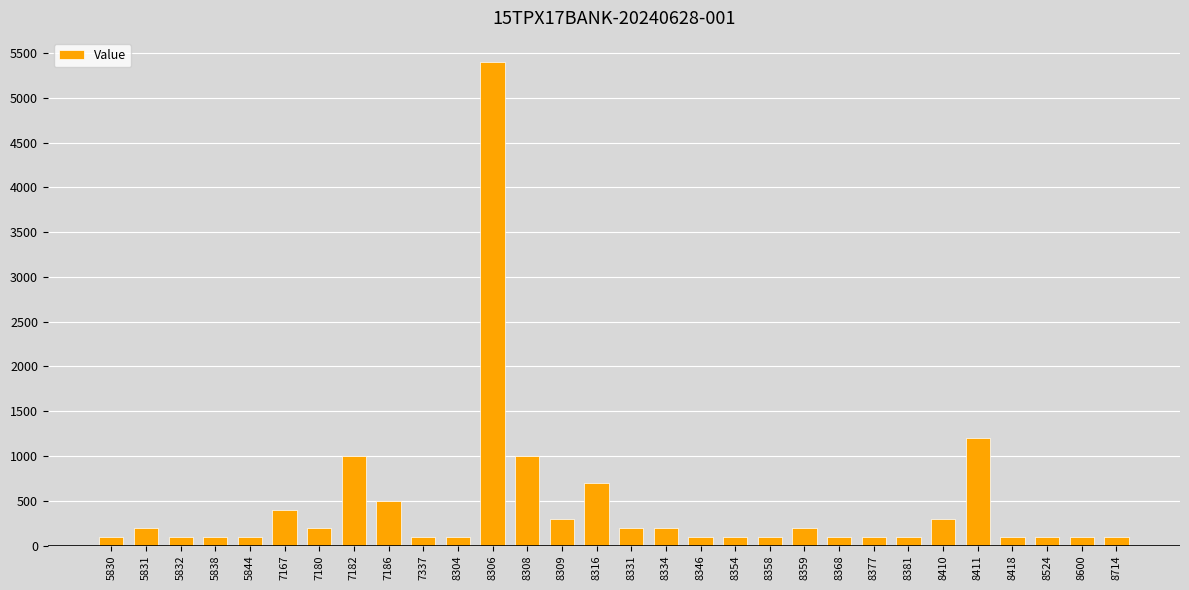

Reading left to right, list all the values displayed in this chart.

5830=100	5831=200	5832=100	5838=100	5844=100	7167=400	7180=200	7182=1000	7186=500	7337=100	8304=100	8306=5400	8308=1000	8309=300	8316=700	8331=200	8334=200	8346=100	8354=100	8358=100	8359=200	8368=100	8377=100	8381=100	8410=300	8411=1200	8418=100	8524=100	8600=100	8714=100